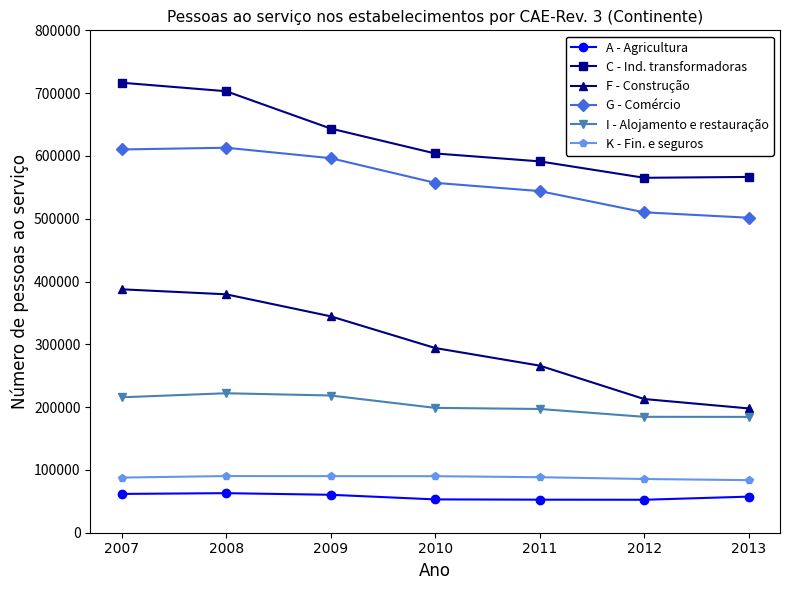

Is it true that C - Ind. transformadoras equals 565182 at 2012?

True